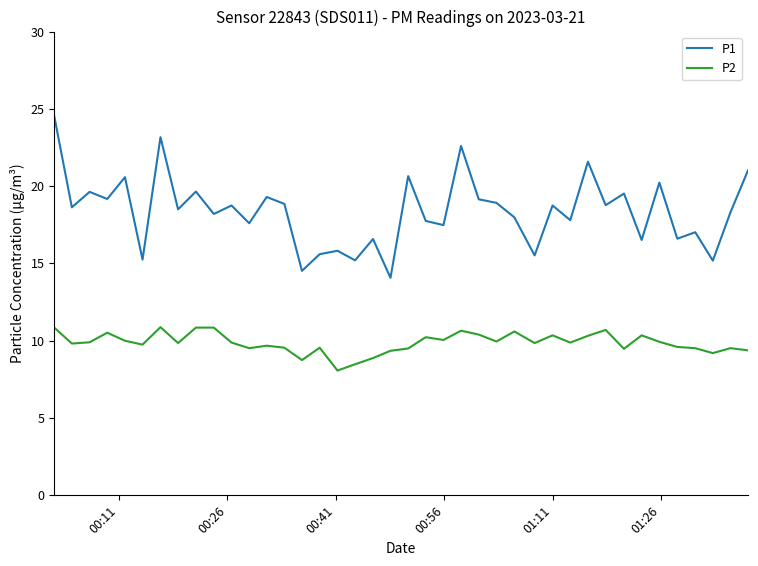

True or false: P2 and P1 intersect in this chart.

False